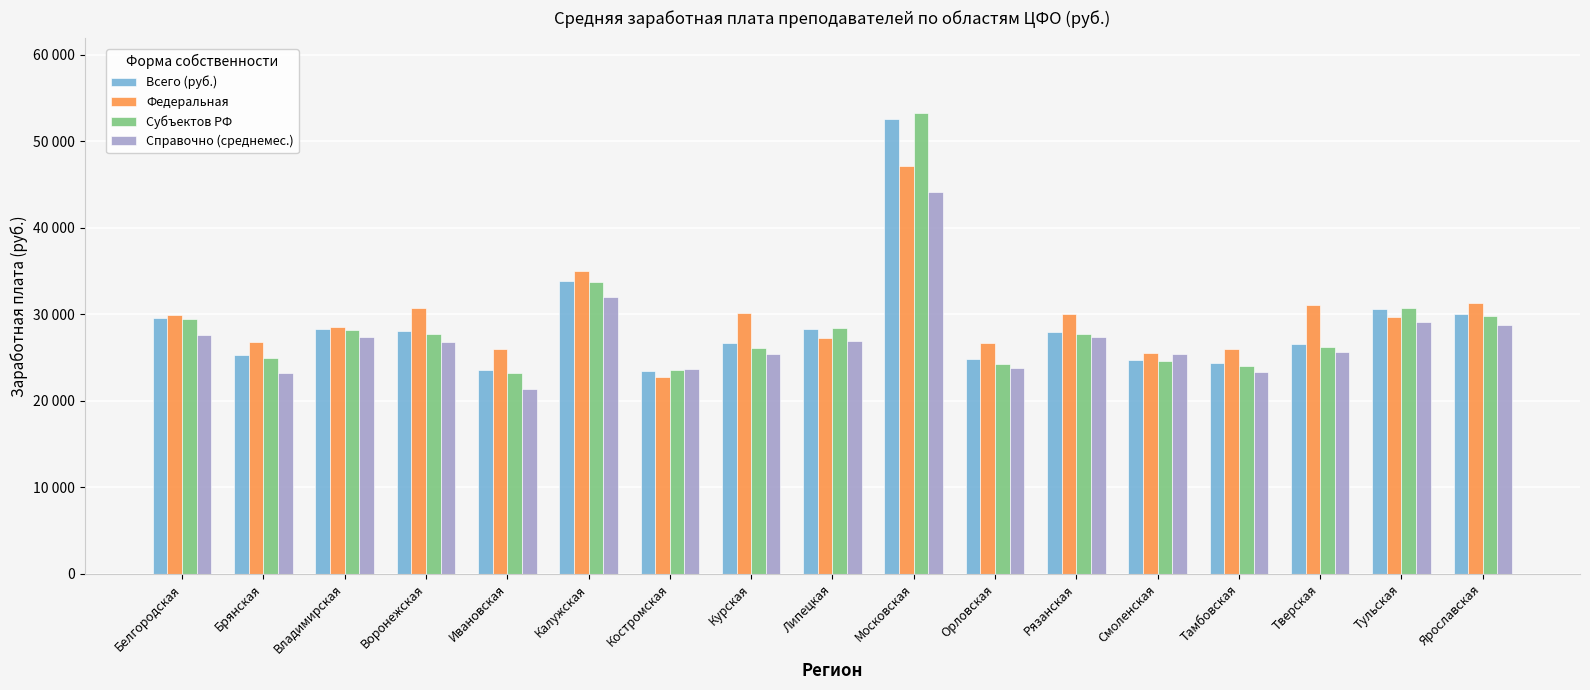

Rank the series at Тверская from highest to lowest value.

Федеральная, Всего (руб.), Субъектов РФ, Справочно (среднемес.)